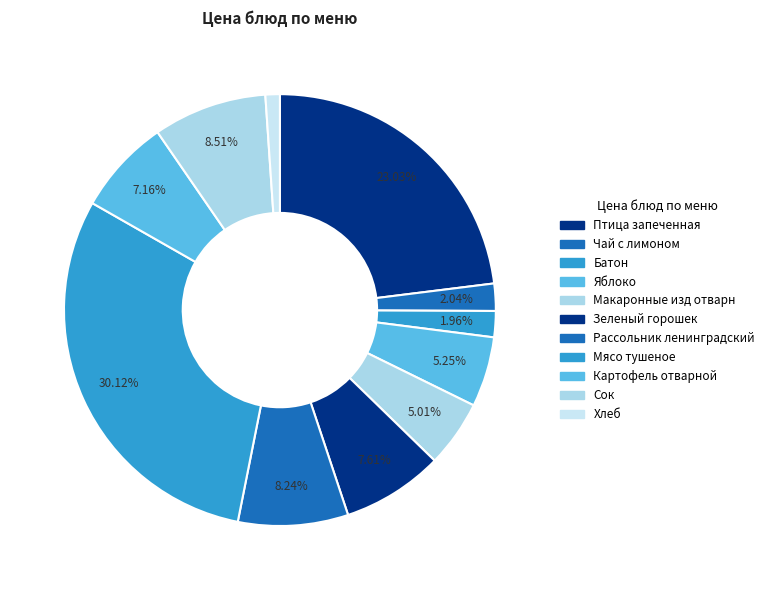

The Чай с лимоном slice represents 1% of the pie. True or false?

False